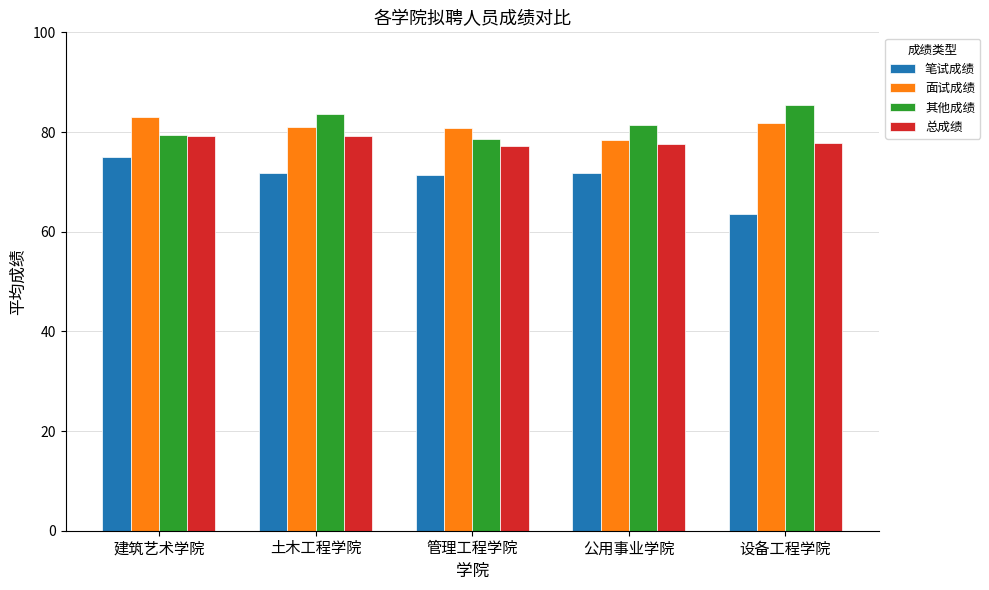

Is the value of 总成绩 at 土木工程学院 greater than the value of 笔试成绩 at 设备工程学院?

Yes